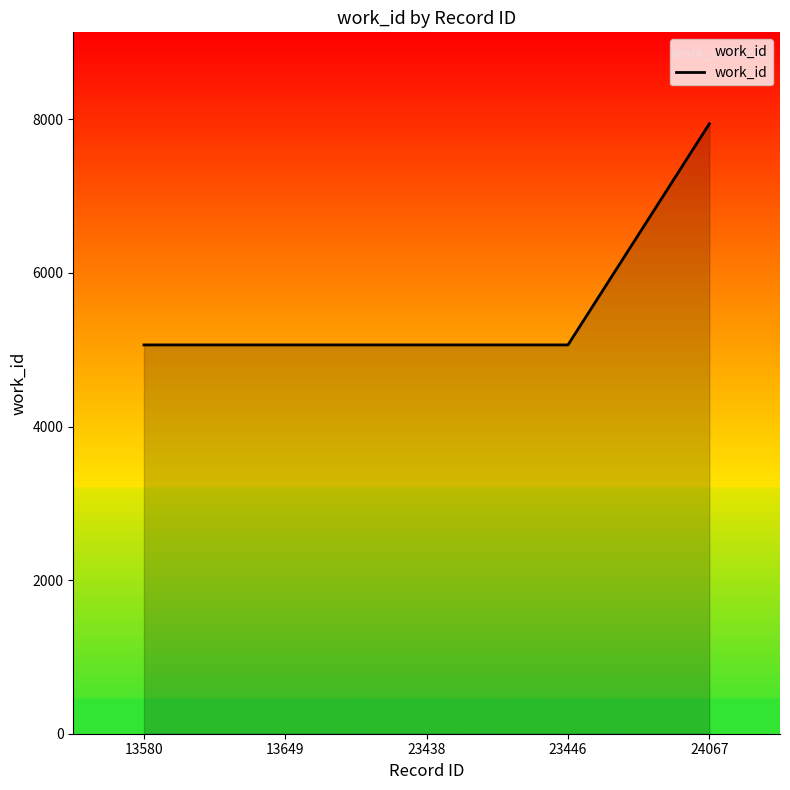

True or false: there are more than 1 points higher than both neighbors.

False